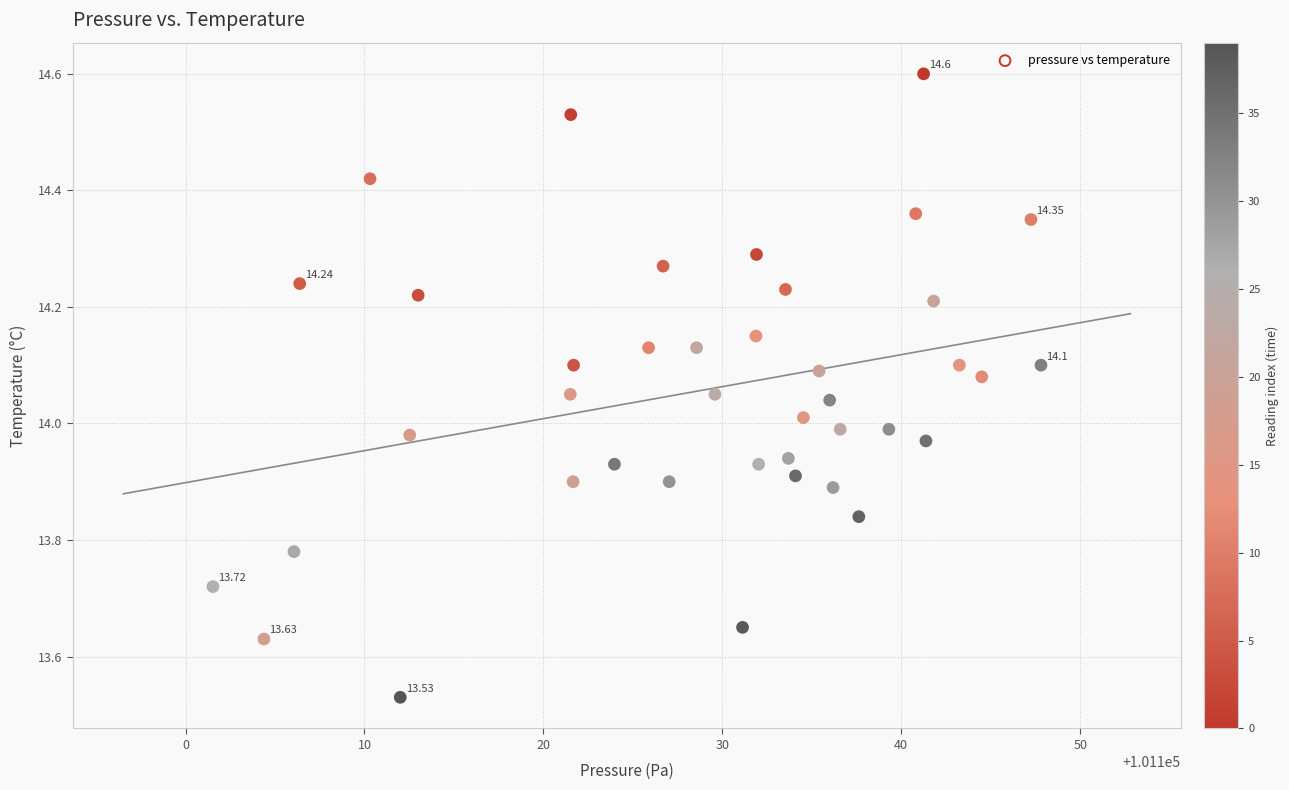

What is the range of X values (max minus min)?

46.3